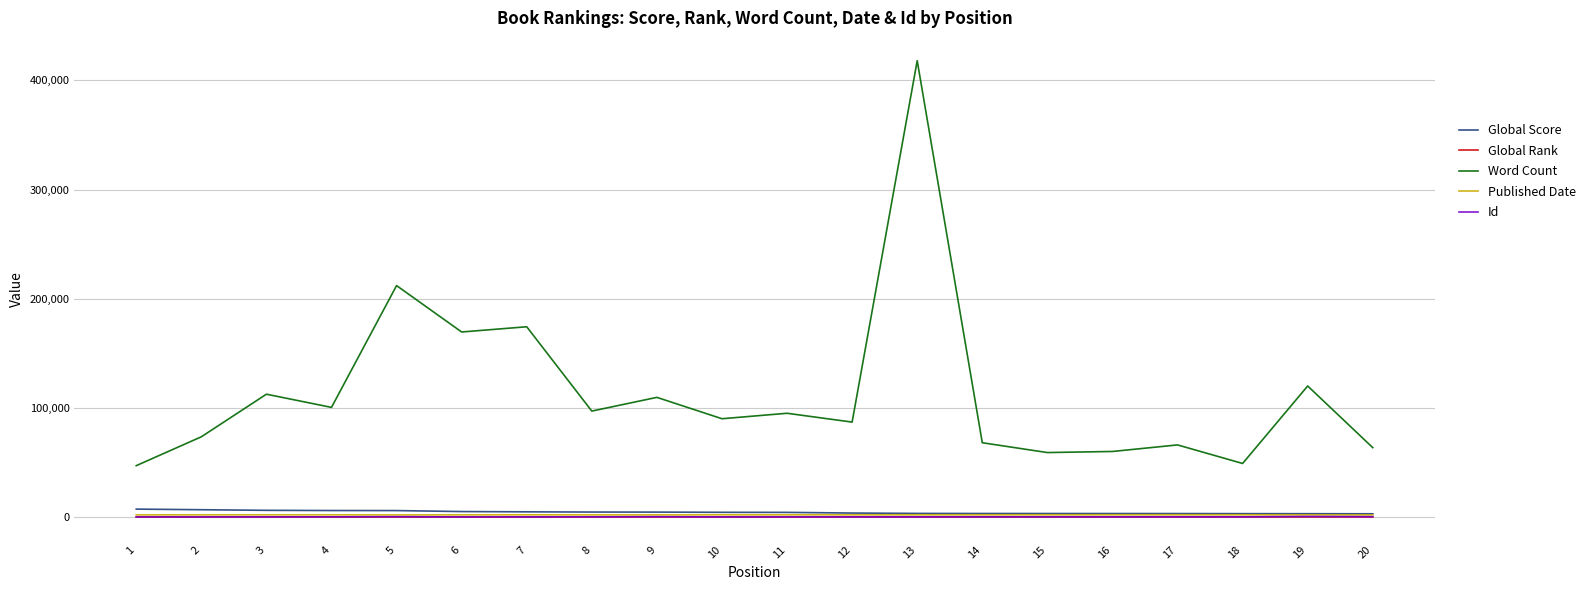

How many series are shown in this chart?

5